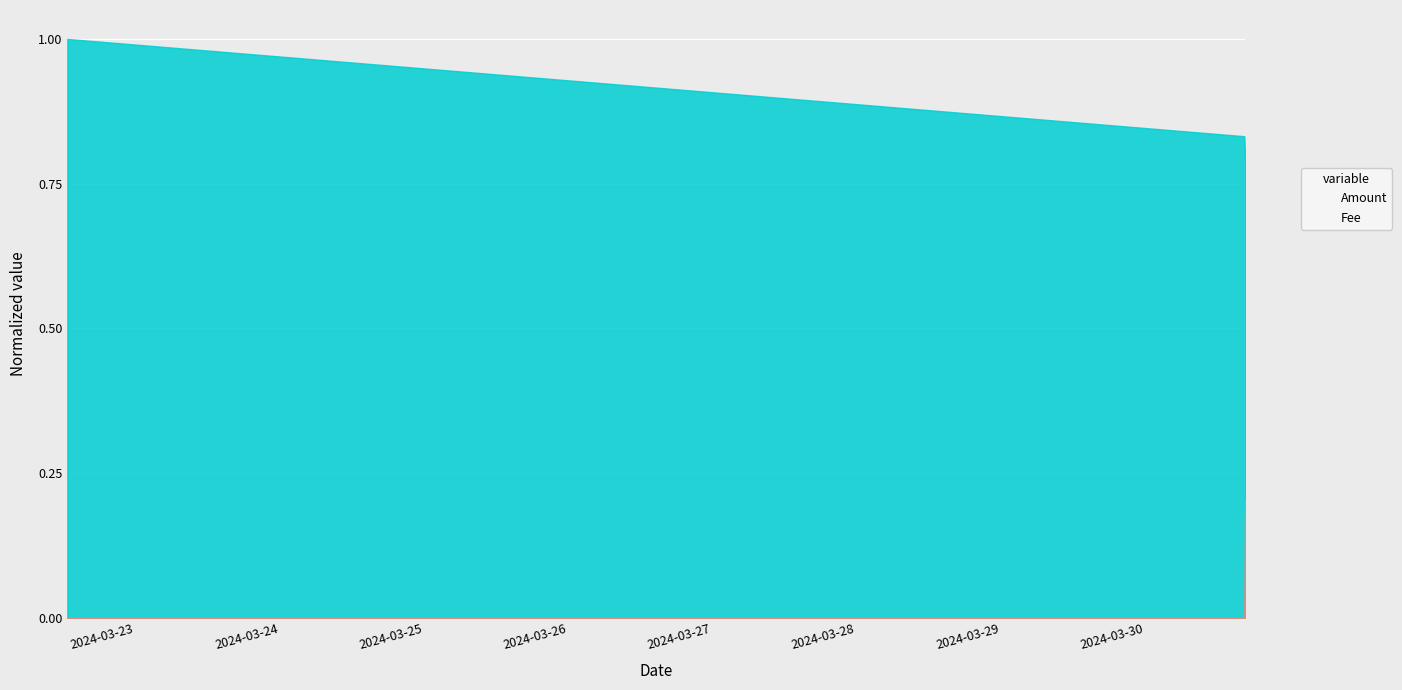

What is the sum of all Fee values?

0.2